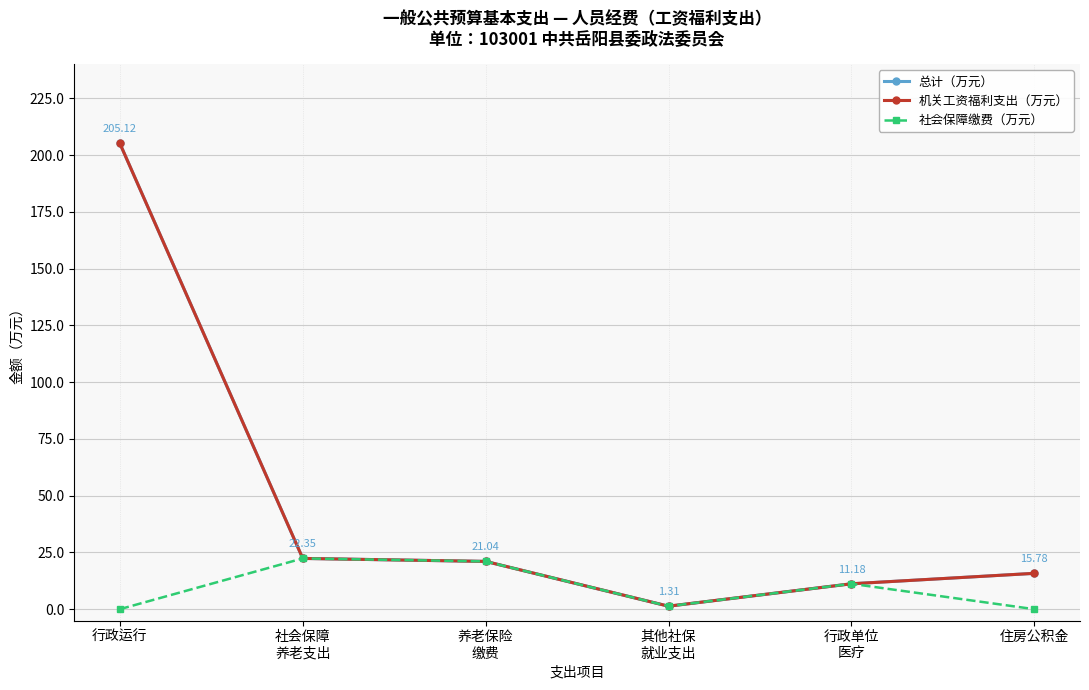

Reading left to right, list all the values displayed in this chart.

总计（万元）: 行政运行=205.1	社会保障
养老支出=22.4	养老保险
缴费=21.0	其他社保
就业支出=1.3	行政单位
医疗=11.2	住房公积金=15.8
机关工资福利支出（万元）: 行政运行=205.1	社会保障
养老支出=22.4	养老保险
缴费=21.0	其他社保
就业支出=1.3	行政单位
医疗=11.2	住房公积金=15.8
社会保障缴费（万元）: 行政运行=0.0	社会保障
养老支出=22.4	养老保险
缴费=21.0	其他社保
就业支出=1.3	行政单位
医疗=11.2	住房公积金=0.0